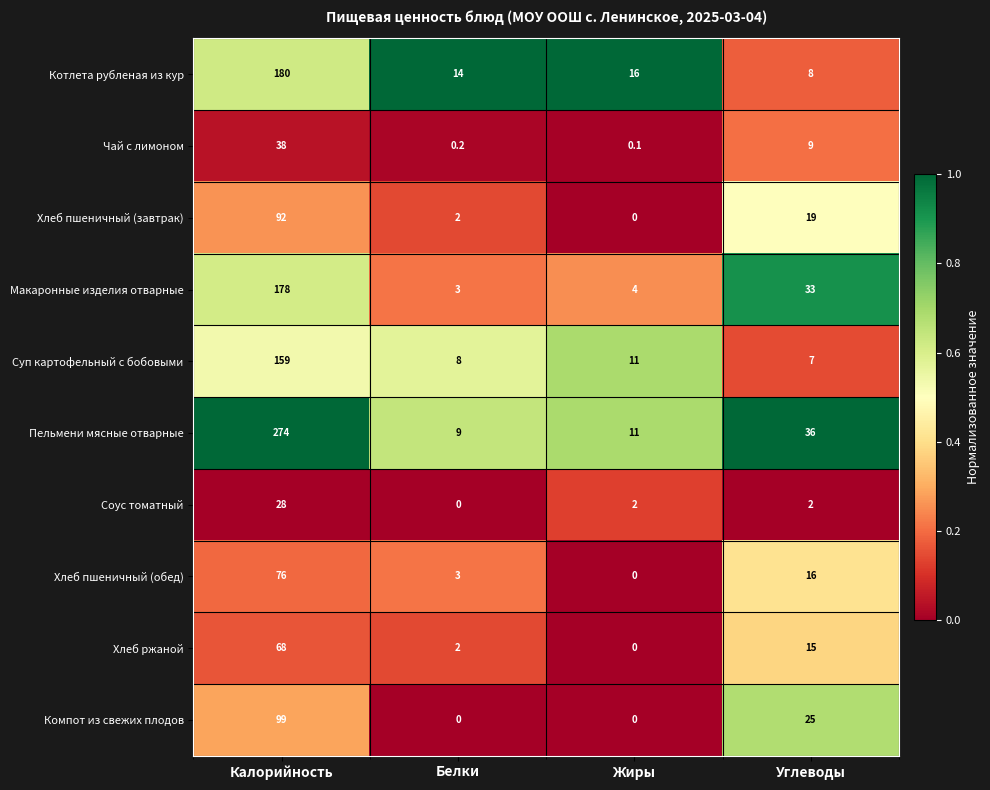

What is the difference between the Пельмени мясные отварные values at Углеводы and Калорийность?

238.0